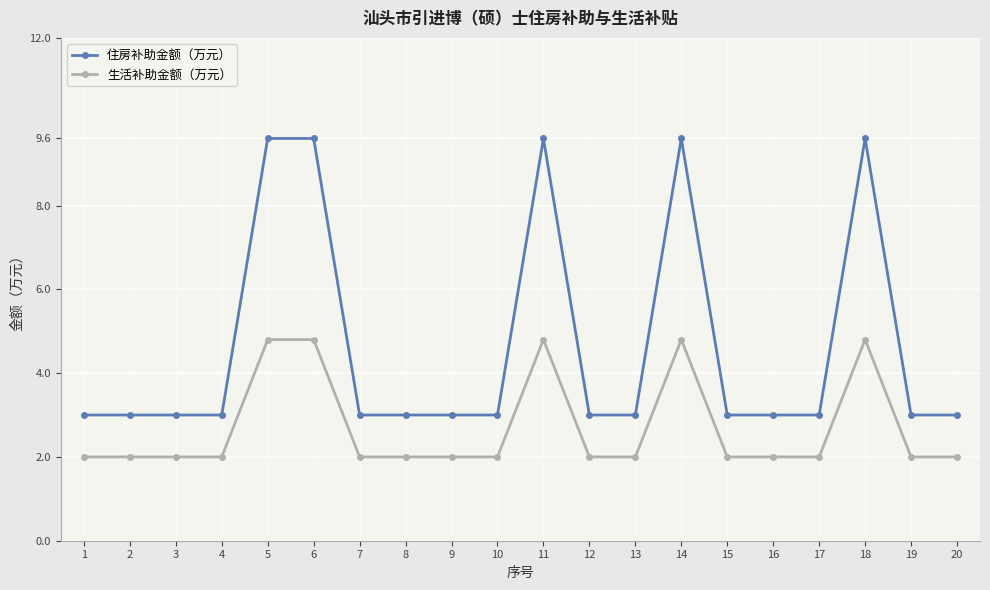

Rank the series by their maximum value, from lowest to highest.

生活补助金额（万元）, 住房补助金额（万元）